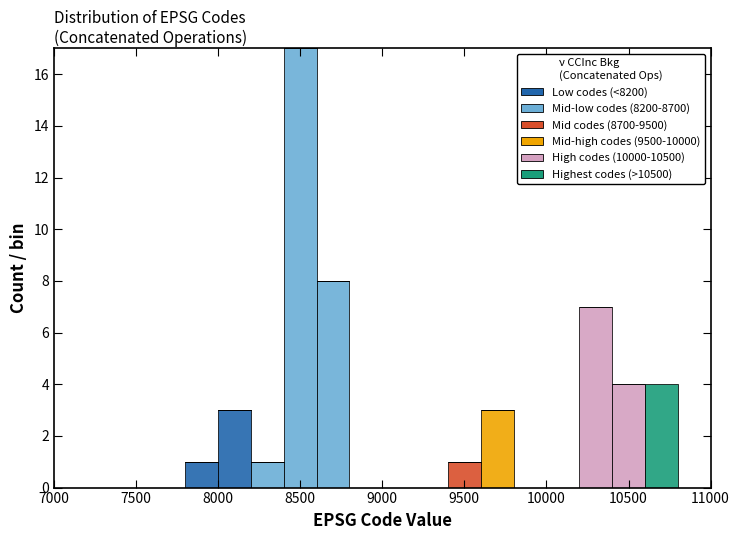

Which range on the x-axis has the tallest stacked bar (by total height)?

8400 to 8600